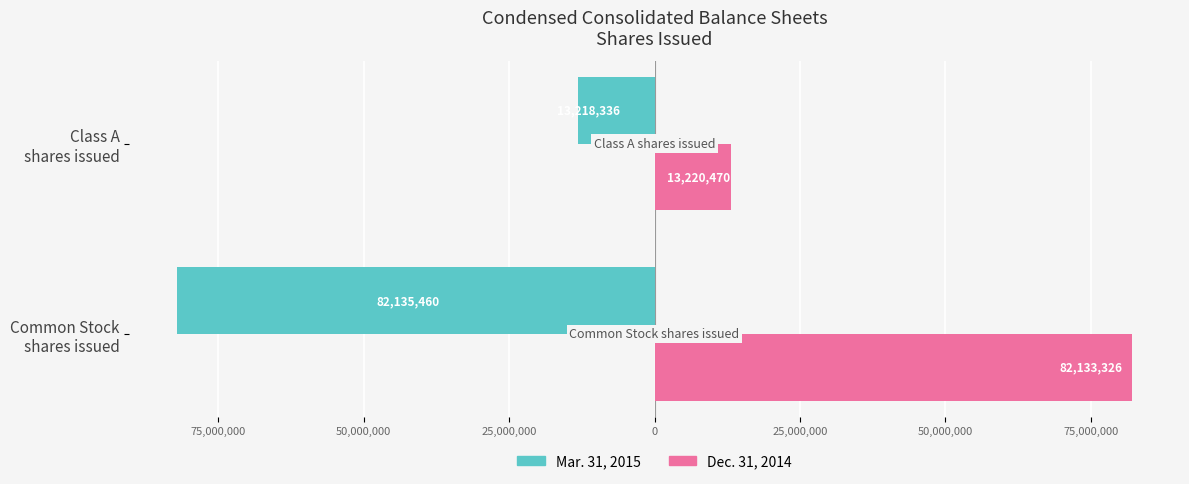

Reading left to right, extract all data points from this chart.

Mar. 31, 2015: -82135460	-13218336
Dec. 31, 2014: 82133326	13220470